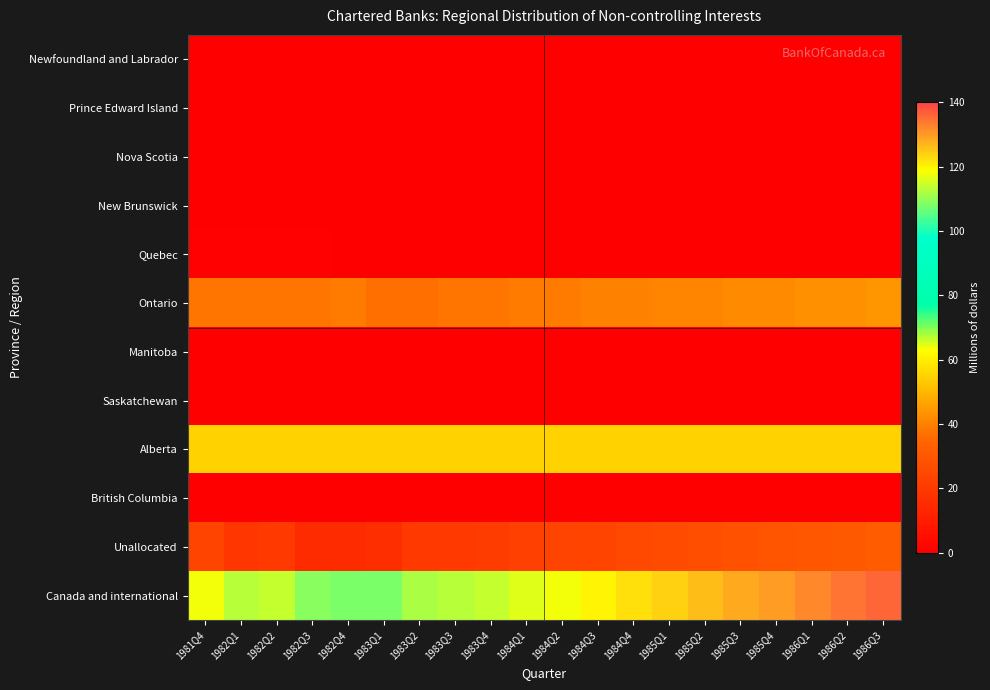

At how many categories does at least one series exceed 127?

5